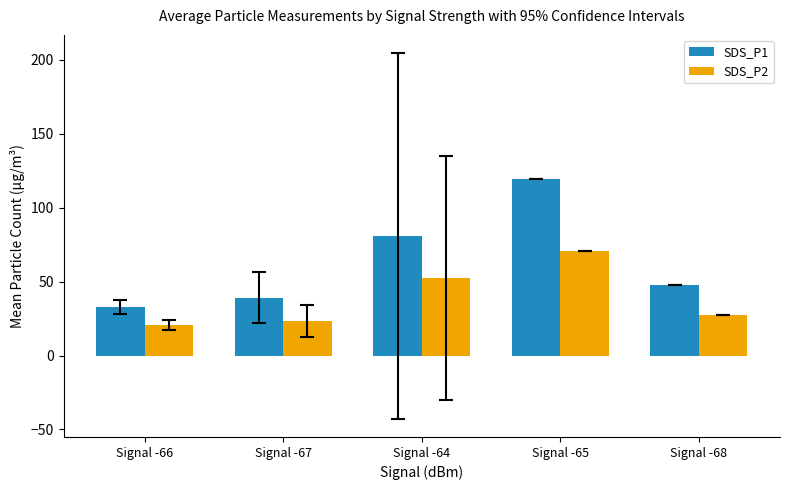

What is the label of the 4th bar from the right?

Signal -67